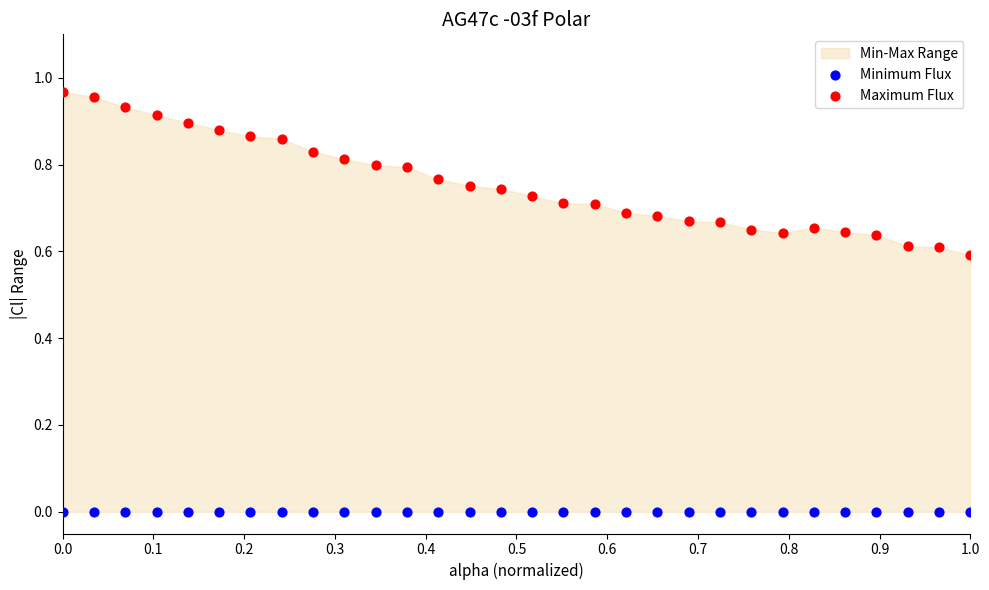

Which series reaches the maximum Y coordinate?

Maximum Flux